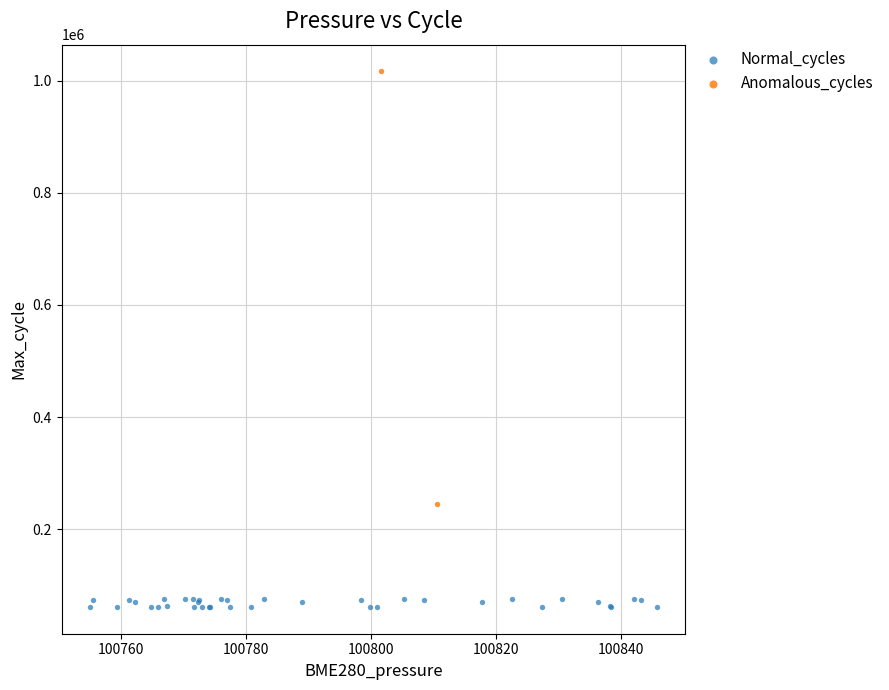

What are all the series names shown in the legend?

Normal_cycles, Anomalous_cycles